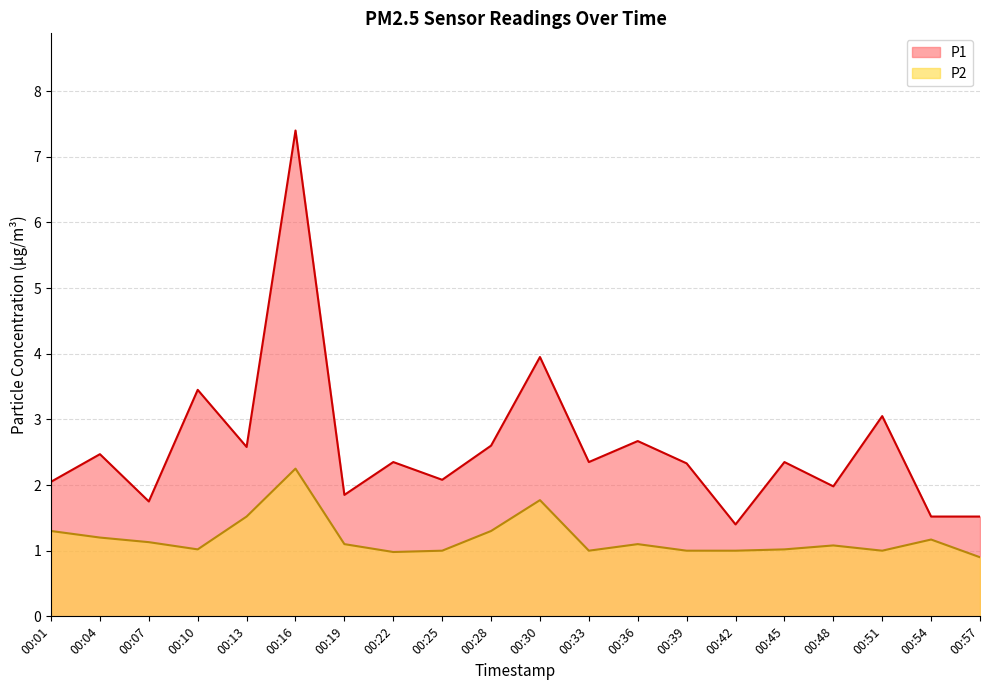

Reading right to left, list all the values displayed in this chart.

P1: 00:57=1.5	00:54=1.5	00:51=3.0	00:48=2.0	00:45=2.4	00:42=1.4	00:39=2.3	00:36=2.7	00:33=2.4	00:30=4.0	00:28=2.6	00:25=2.1	00:22=2.4	00:19=1.9	00:16=7.4	00:13=2.6	00:10=3.5	00:07=1.8	00:04=2.5	00:01=2.0
P2: 00:57=0.9	00:54=1.2	00:51=1.0	00:48=1.1	00:45=1.0	00:42=1.0	00:39=1.0	00:36=1.1	00:33=1.0	00:30=1.8	00:28=1.3	00:25=1.0	00:22=1.0	00:19=1.1	00:16=2.2	00:13=1.5	00:10=1.0	00:07=1.1	00:04=1.2	00:01=1.3